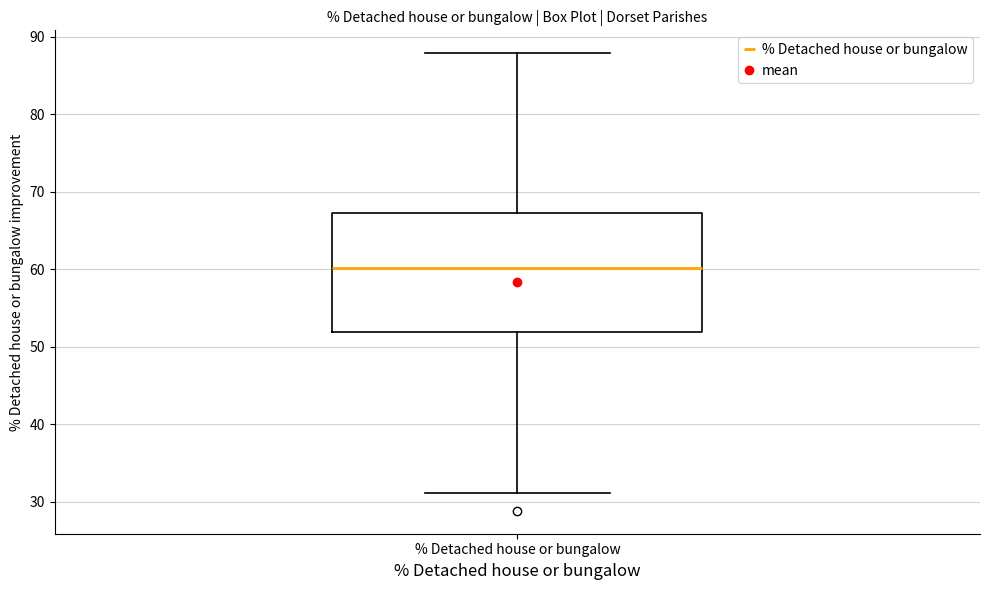

Where does the upper whisker of the box for % Detached house or bungalow end on the y-axis? The values are not printed on the chart, so give them approximately, as read against the axis.

88